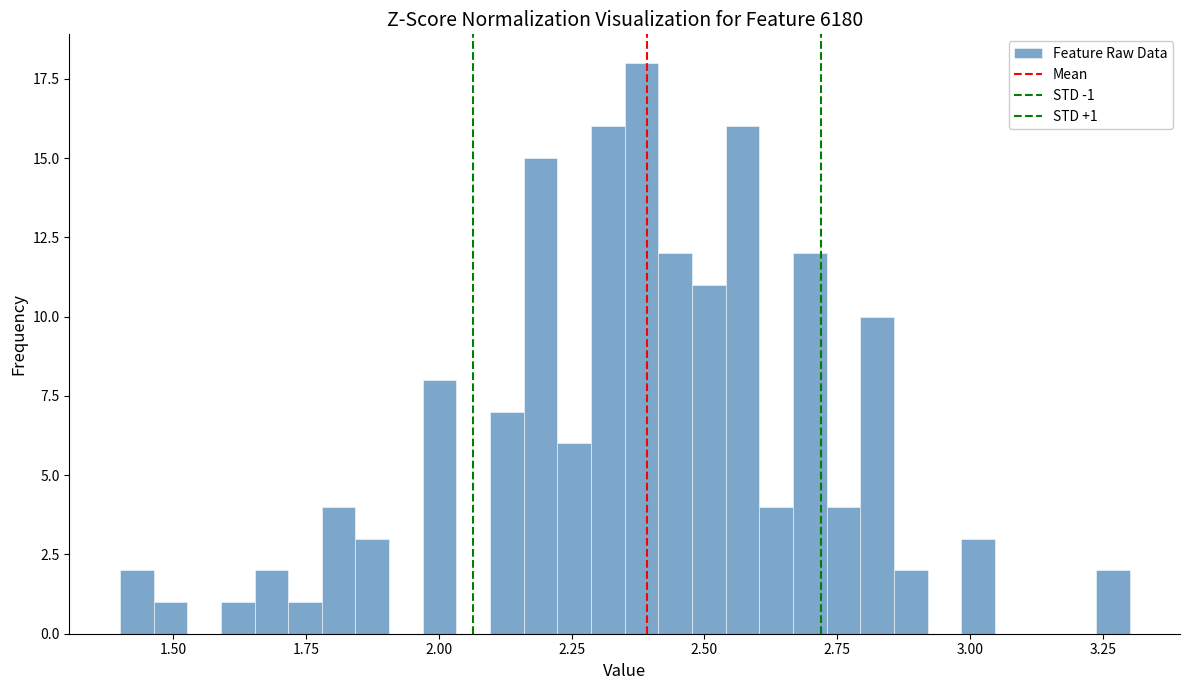

Around what value on the x-axis is the tallest bar? Give the approximate position of its centre, as read against the axis.

2.40